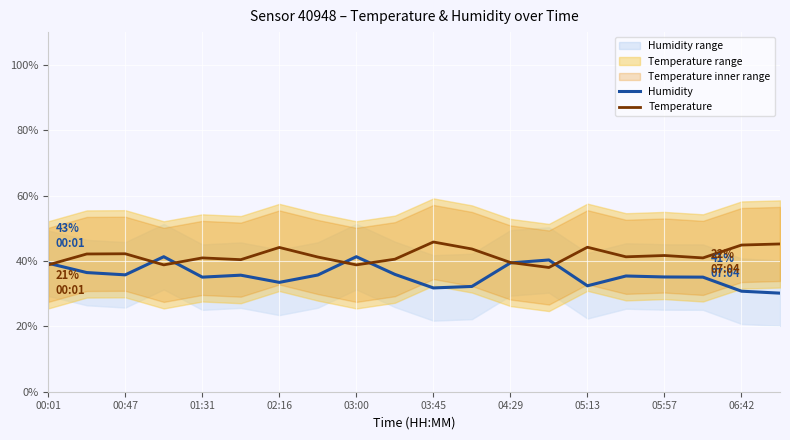

What is the minimum value for Humidity?

30.2